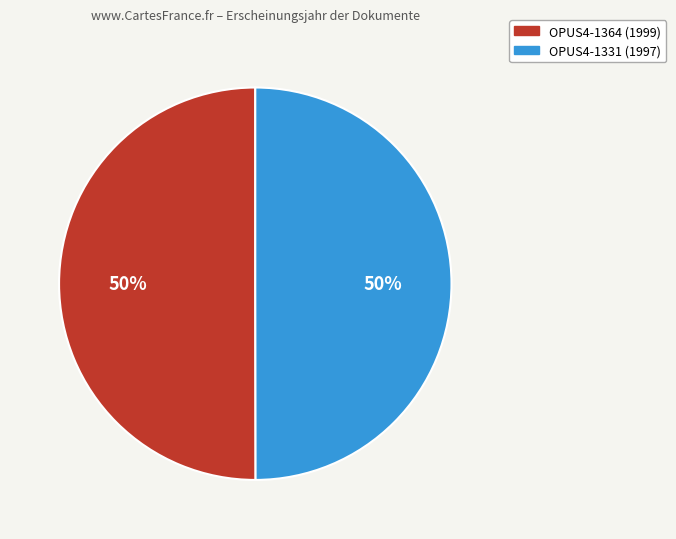

How many segments does this pie chart have?

2